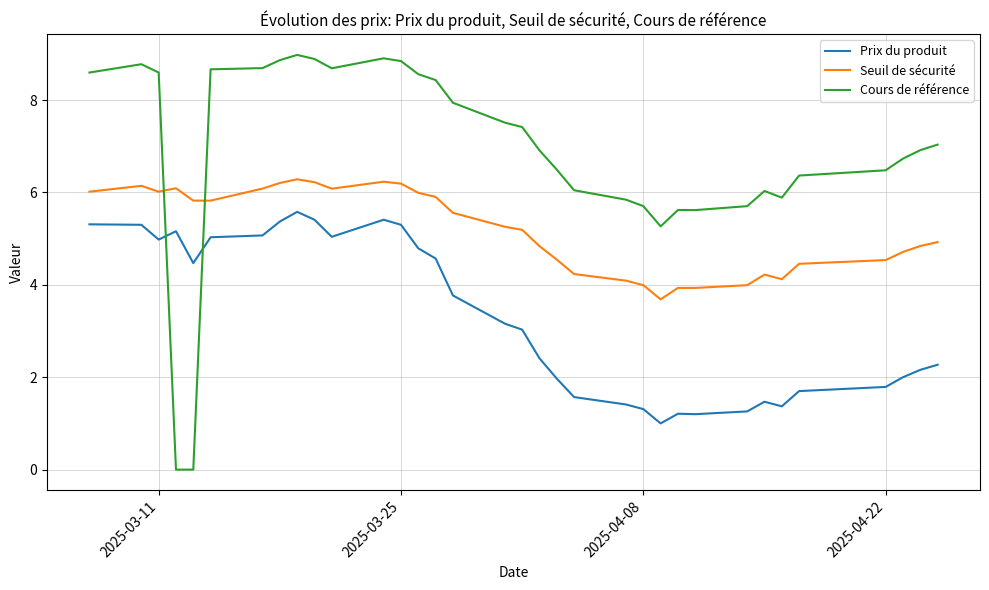

Which series has the largest total across all categories?

Cours de référence